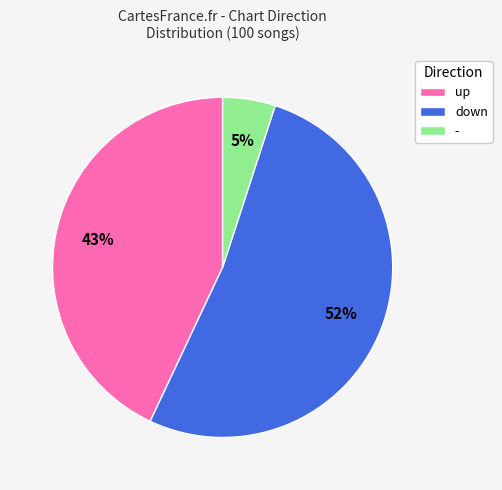

How many segments does this pie chart have?

3